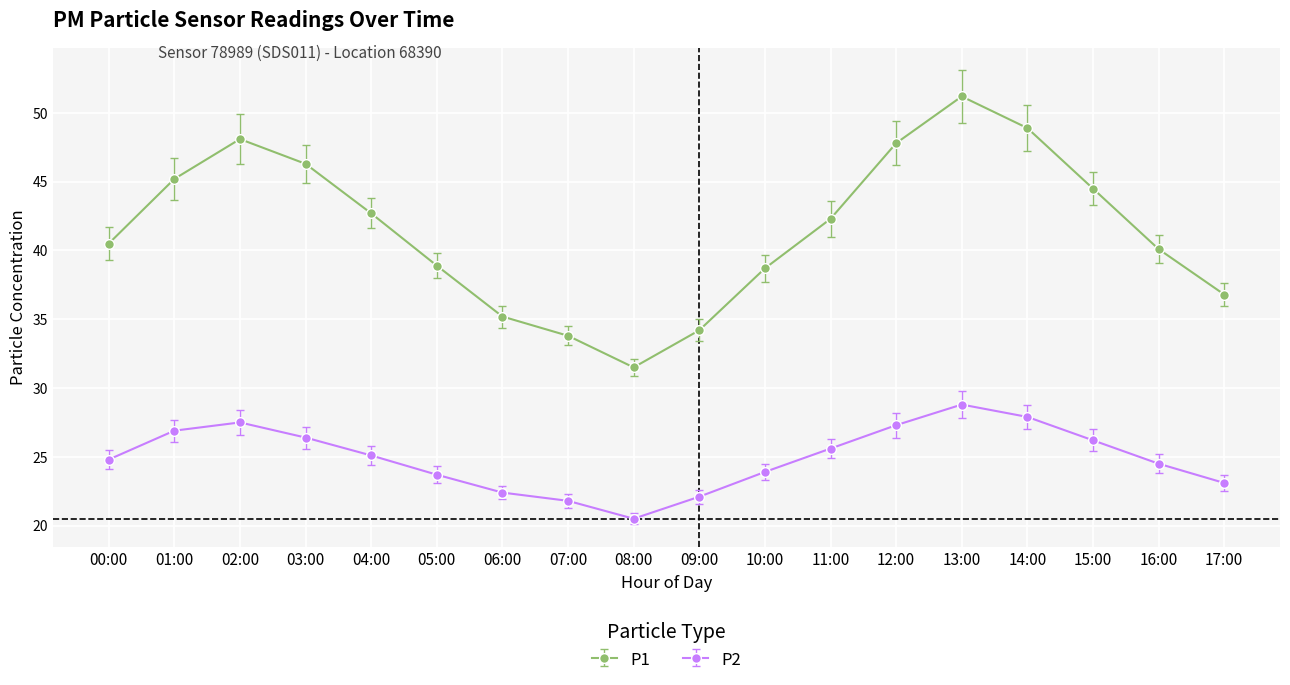

What is the sum of all P1 values?

746.7